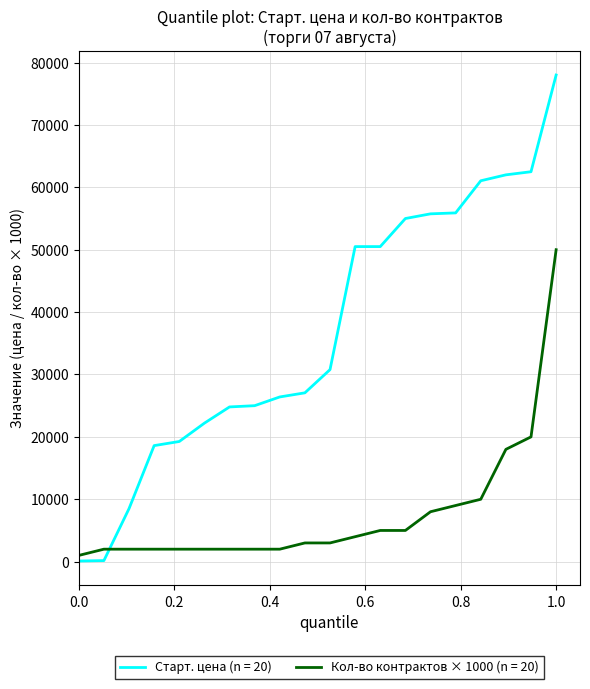

Which series has the largest total across all categories?

Старт. цена (n = 20)